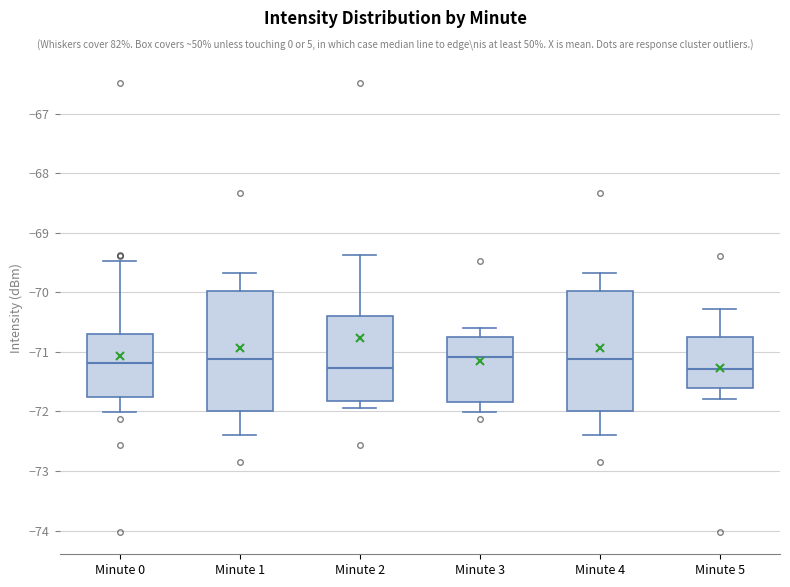

Where is the lower edge of the box for Minute 5 on the y-axis? The values are not printed on the chart, so give them approximately, as read against the axis.

-71.6